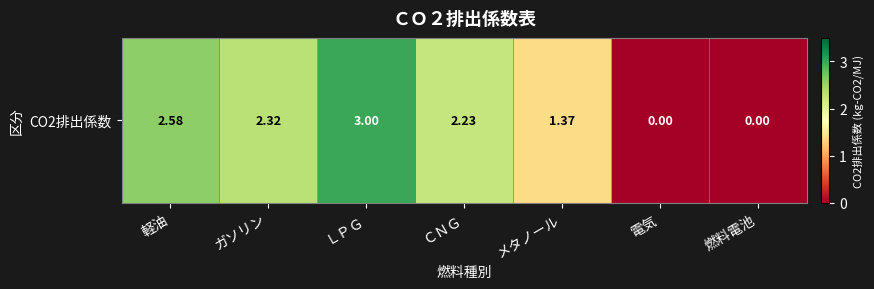

Where is the data nearest to the value 1?

メタノール